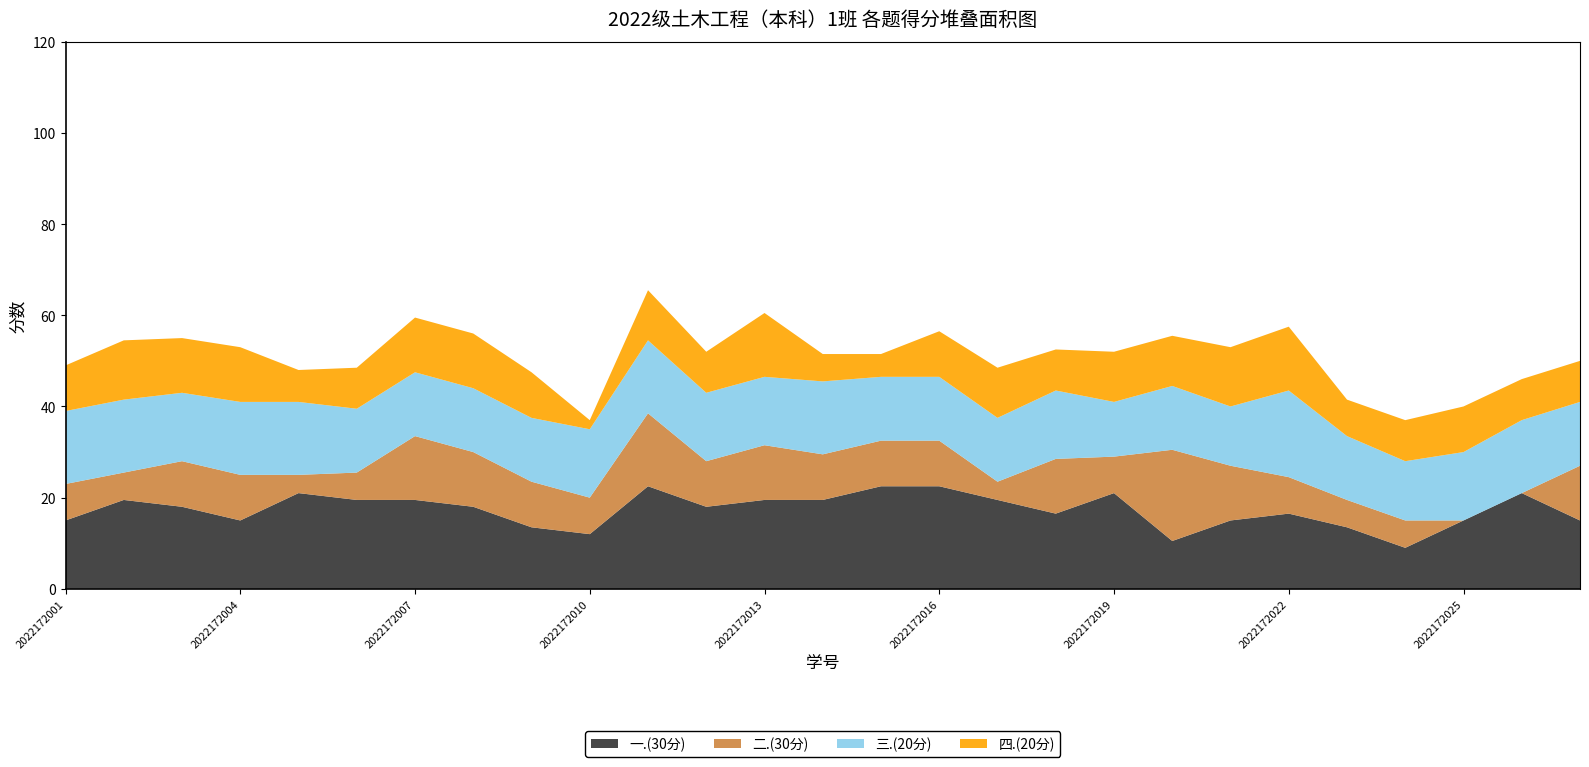

Reading left to right, transcribe all the data shown in this chart.

一.(30分): 15.0	19.5	18.0	15.0	21.0	19.5	19.5	18.0	13.5	12.0	22.5	18.0	19.5	19.5	22.5	22.5	19.5	16.5	21.0	10.5	15.0	16.5	13.5	9.0	15.0	21.0	15.0
二.(30分): 8.0	6.0	10.0	10.0	4.0	6.0	14.0	12.0	10.0	8.0	16.0	10.0	12.0	10.0	10.0	10.0	4.0	12.0	8.0	20.0	12.0	8.0	6.0	6.0	0.0	0.0	12.0
三.(20分): 16.0	16.0	15.0	16.0	16.0	14.0	14.0	14.0	14.0	15.0	16.0	15.0	15.0	16.0	14.0	14.0	14.0	15.0	12.0	14.0	13.0	19.0	14.0	13.0	15.0	16.0	14.0
四.(20分): 10.0	13.0	12.0	12.0	7.0	9.0	12.0	12.0	10.0	2.0	11.0	9.0	14.0	6.0	5.0	10.0	11.0	9.0	11.0	11.0	13.0	14.0	8.0	9.0	10.0	9.0	9.0